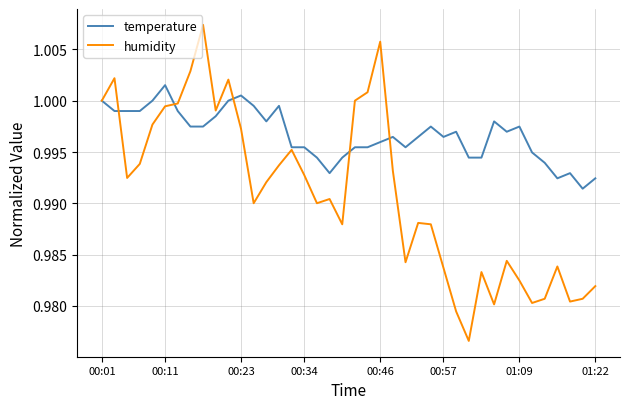

Rank the series by their maximum value, from highest to lowest.

humidity, temperature